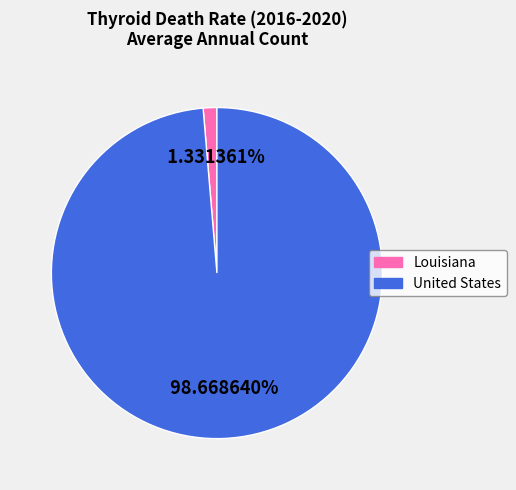

How many segments does this pie chart have?

2